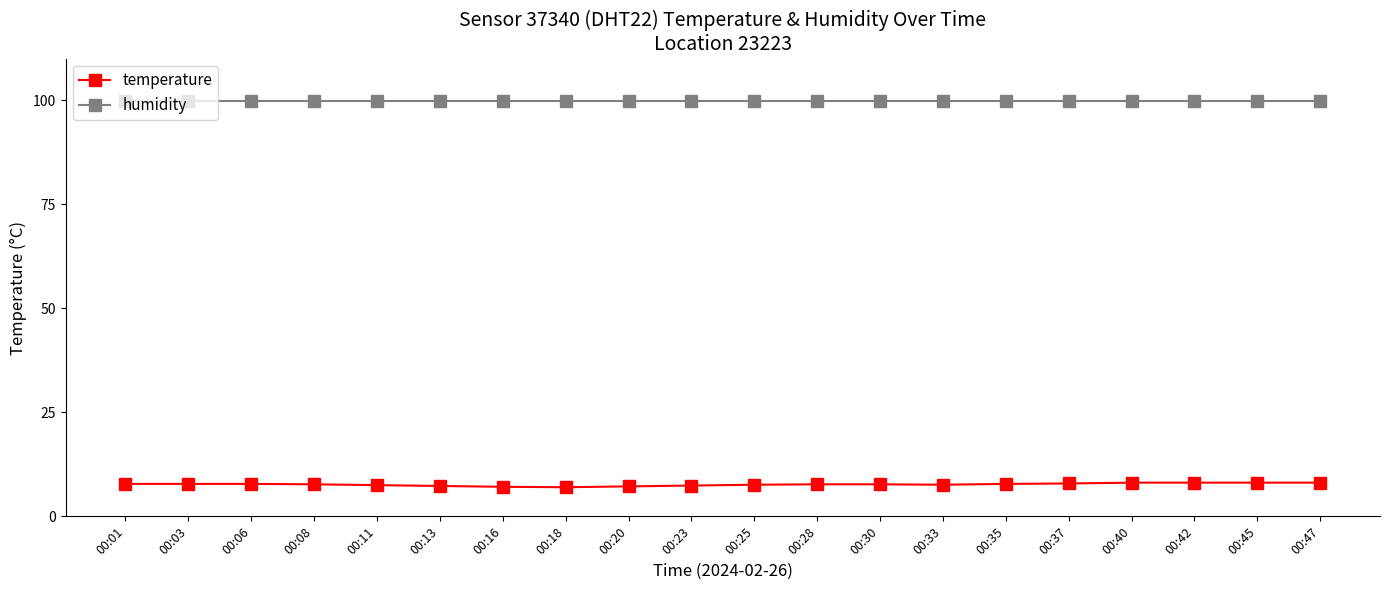

What is the spread (max minus min) of values at 00:28?

92.2